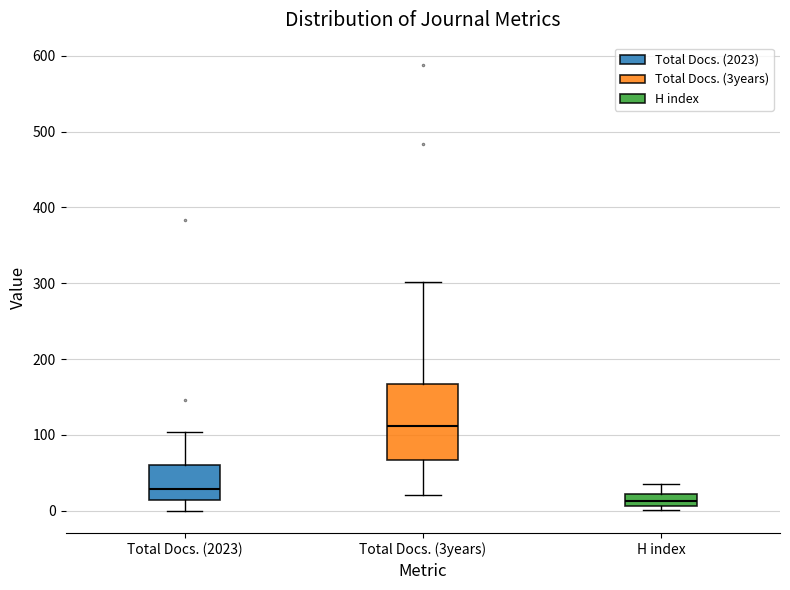

Which box has the lowest median line?

H index